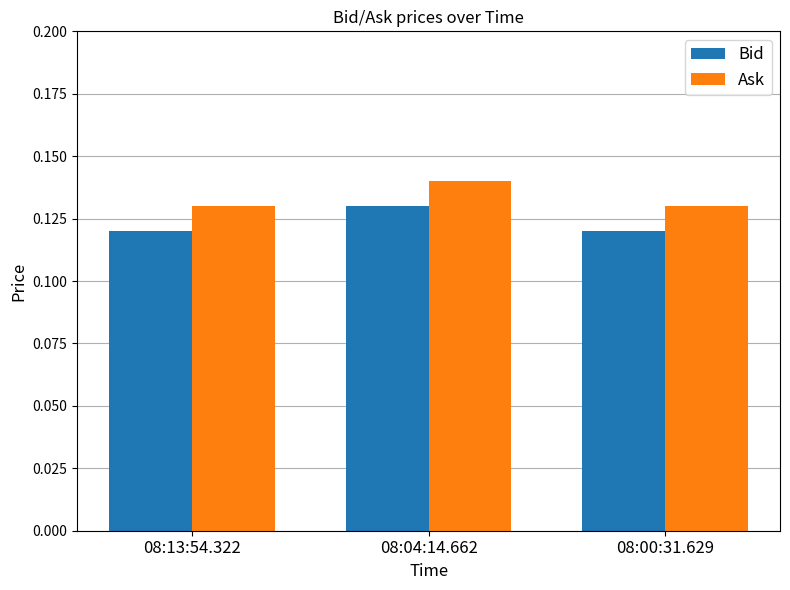

Is it true that Ask equals 0.2 at 08:13:54.322?

False